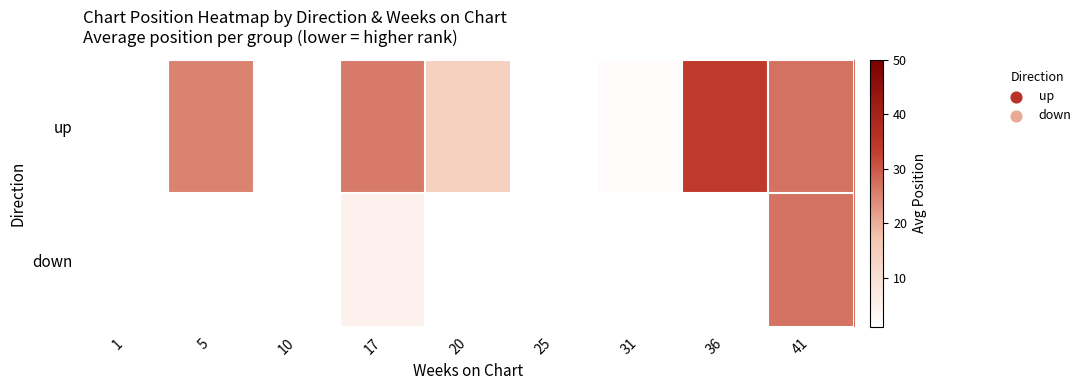

Rank the series by their average value, from highest to lowest.

up, down